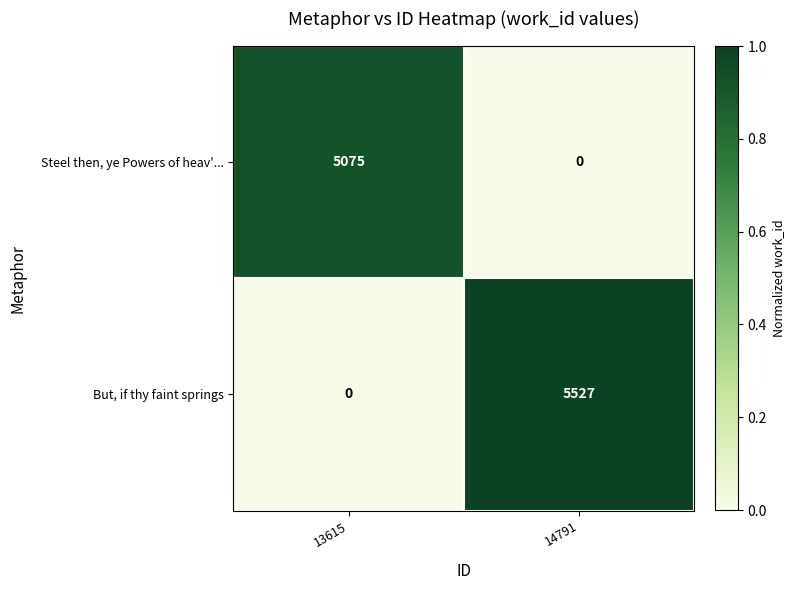

Which category has the highest value across all series?

14791